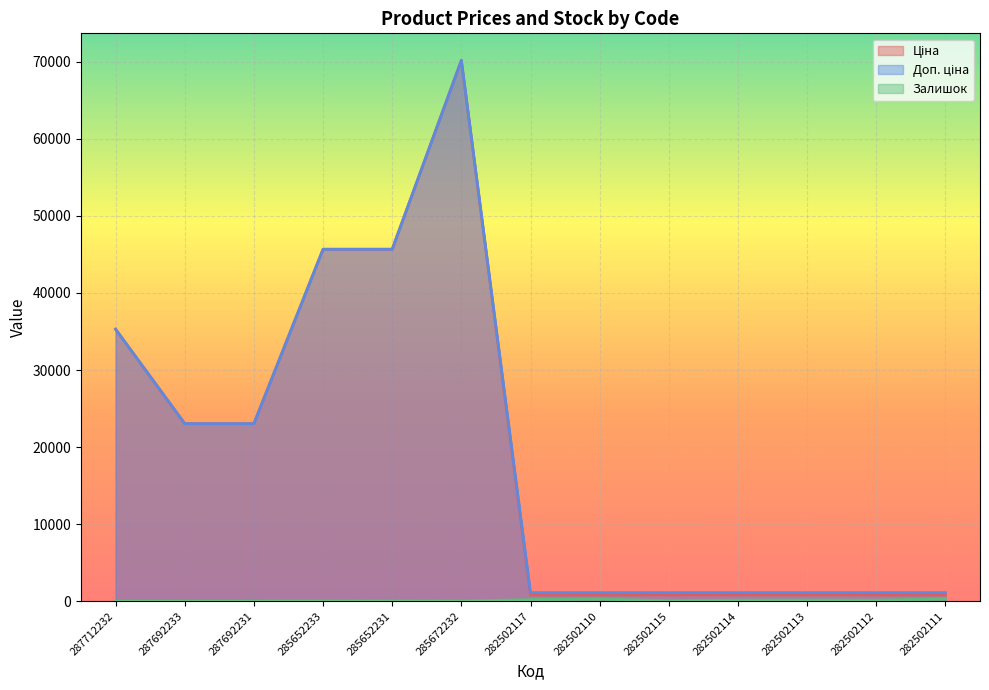

What is the label of the 4th point from the right?

282502114